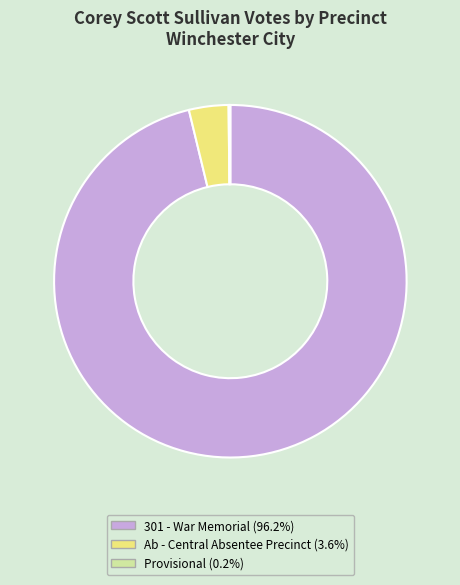

What is the largest slice in the pie chart?

301 - War Memorial